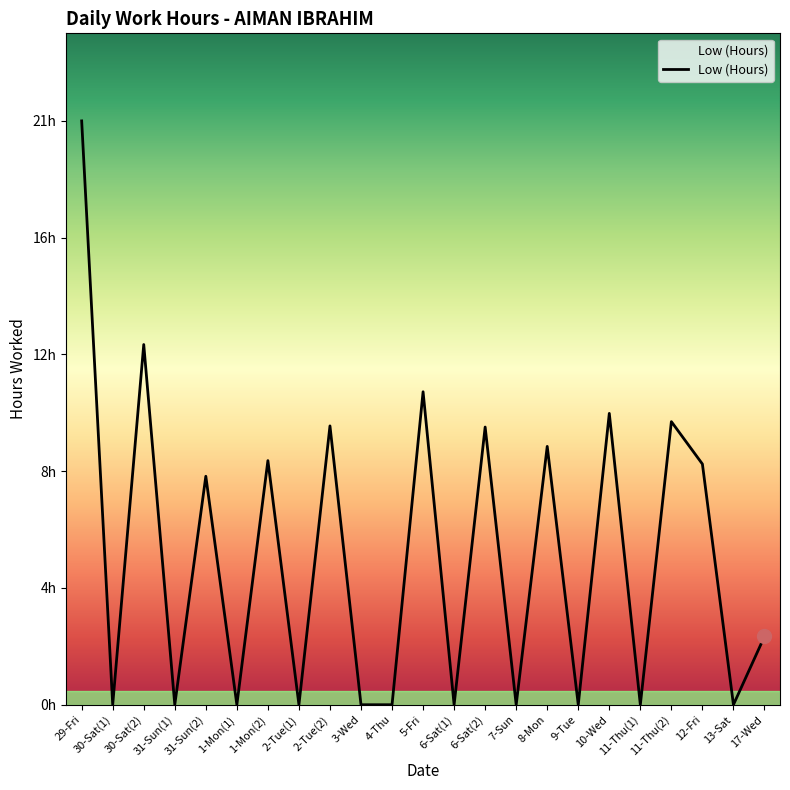

At which category does the data reach its first local valley?

30-Sat(1)